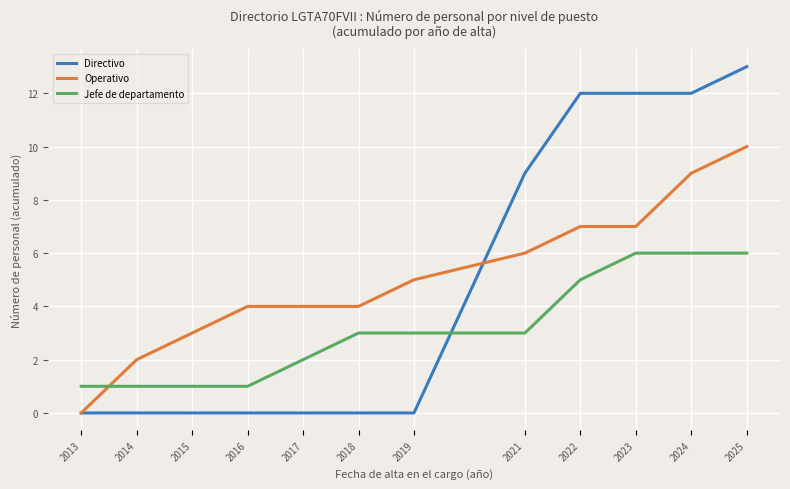

Count the Operativo values in the range 4 to 7.

7